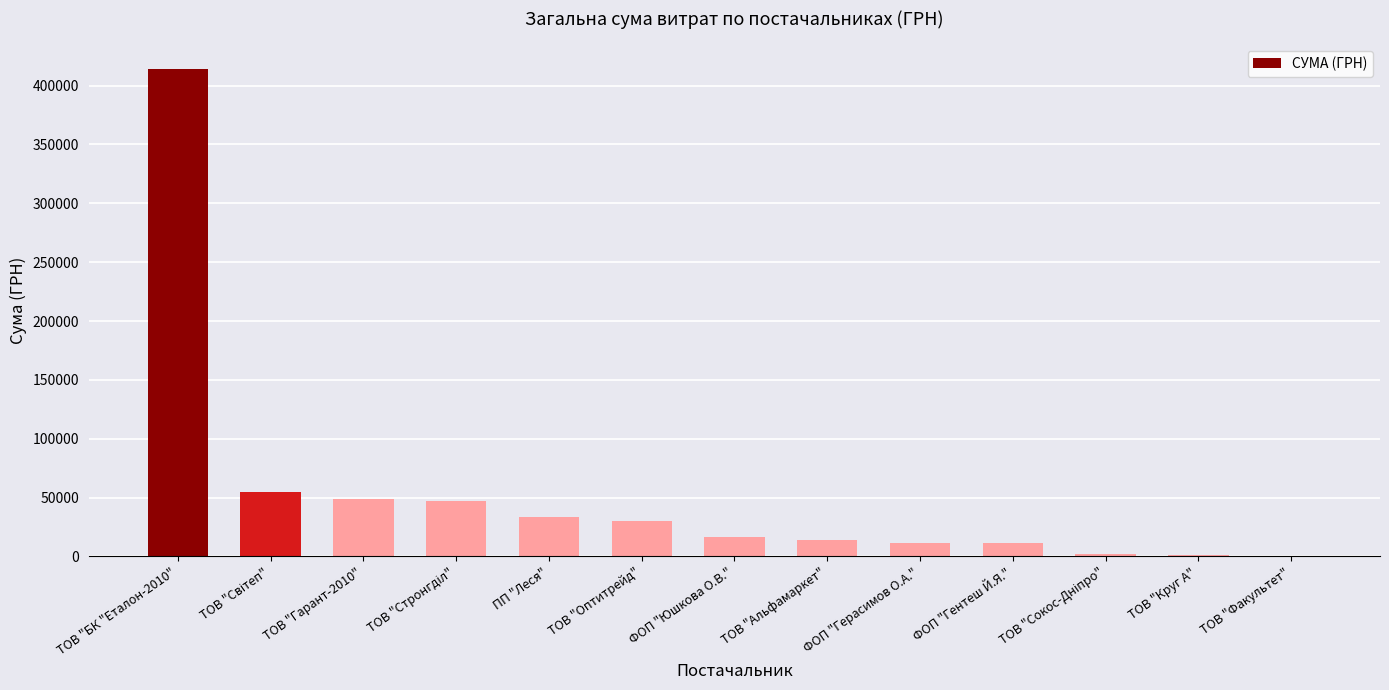

The value at ФОП "Юшкова О.В." is 16142.0. True or false?

True